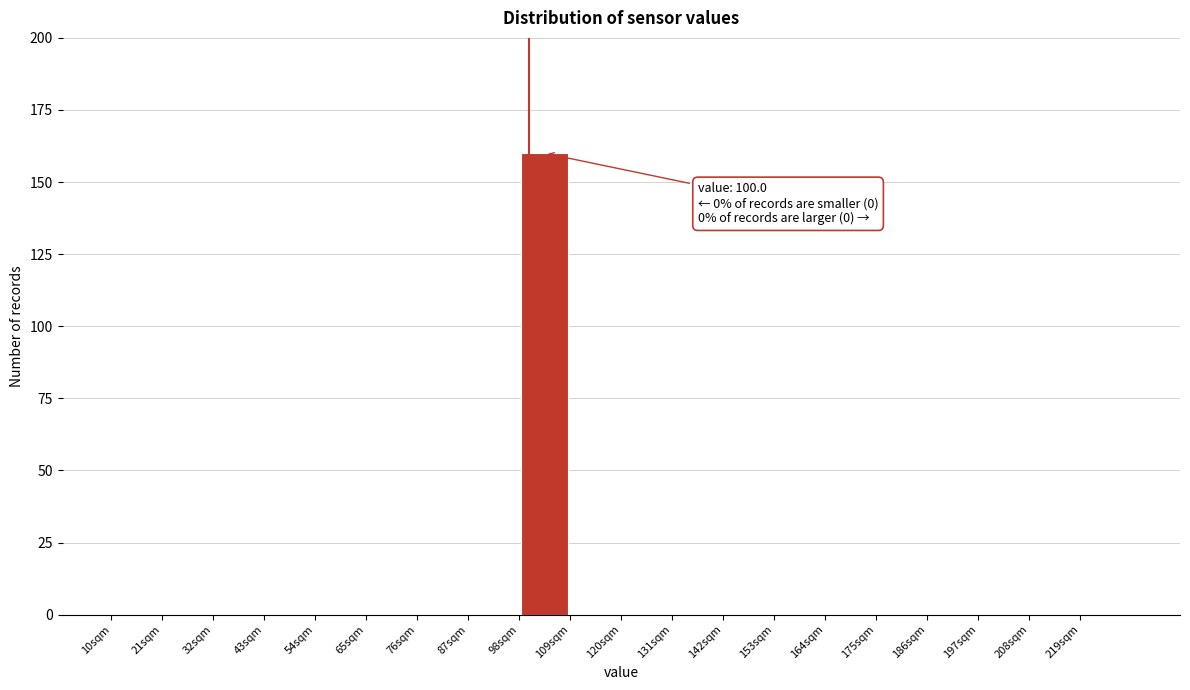

Which range on the x-axis has the tallest bar?

98 to 109